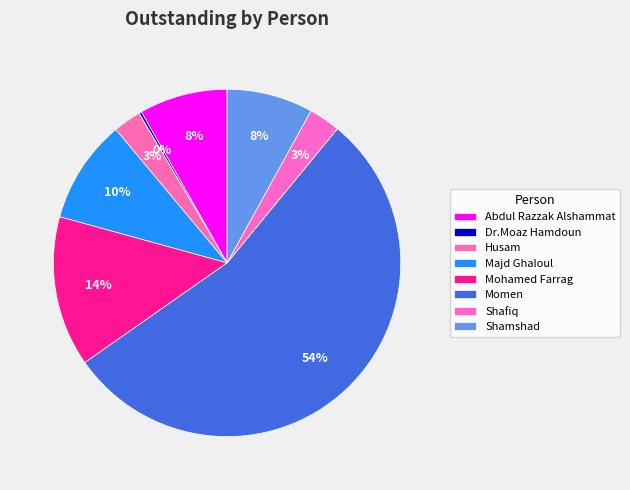

How many slices are in this pie chart?

8